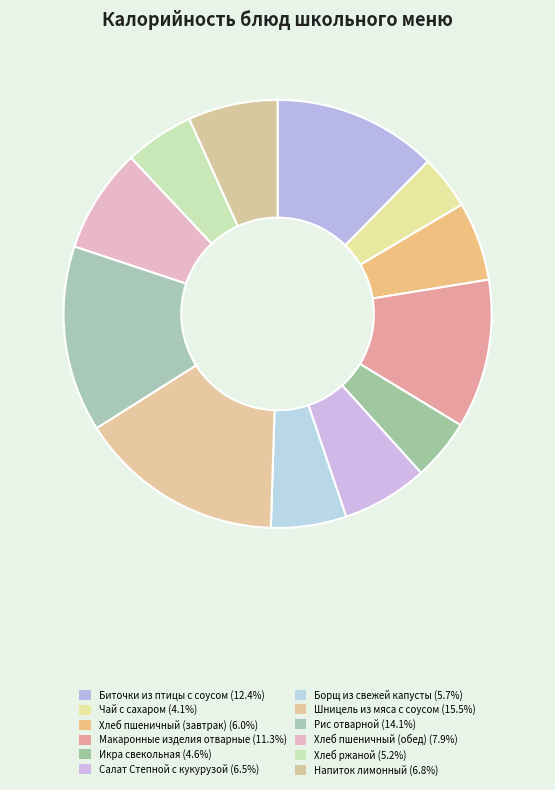

To the nearest percent, what percentage of the pie is Хлеб пшеничный (завтрак)?

6%